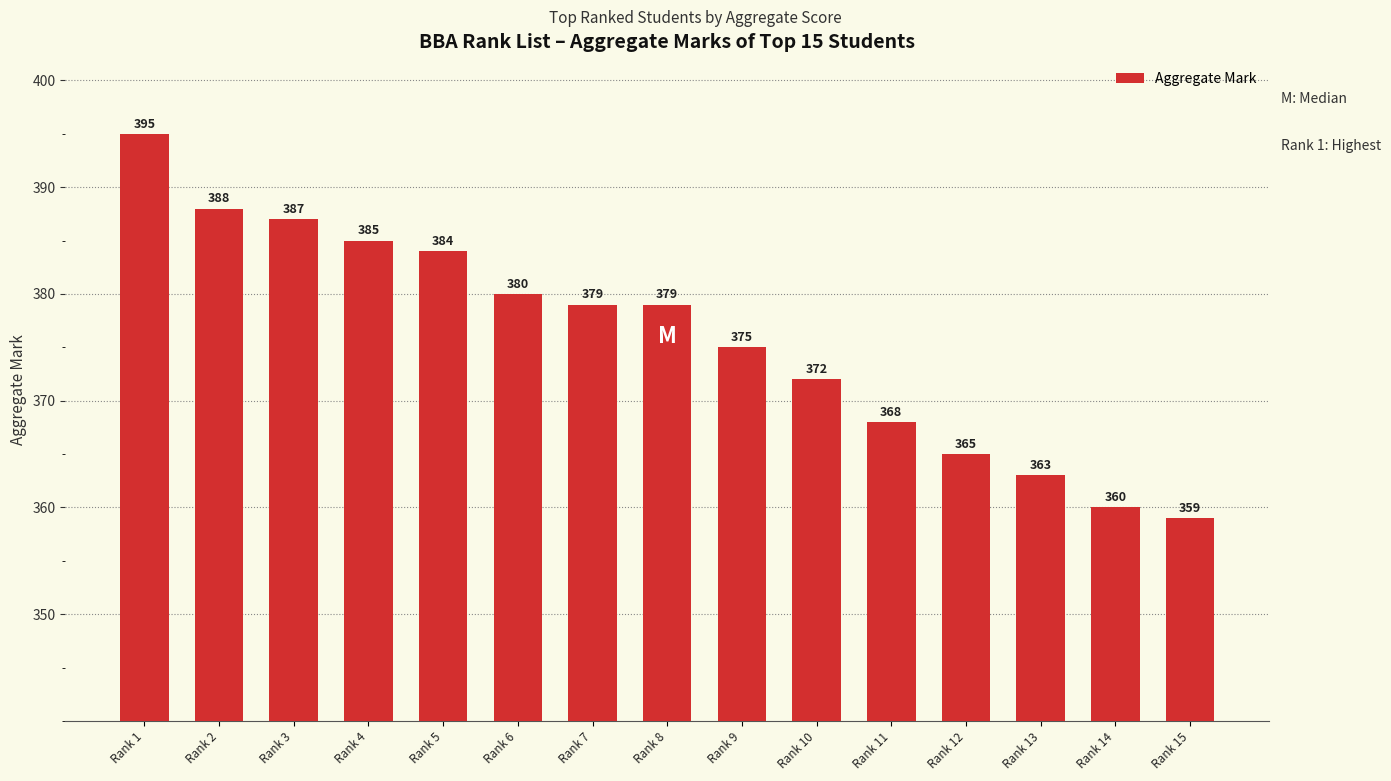

Which label corresponds to the largest value in the chart?

Rank 1